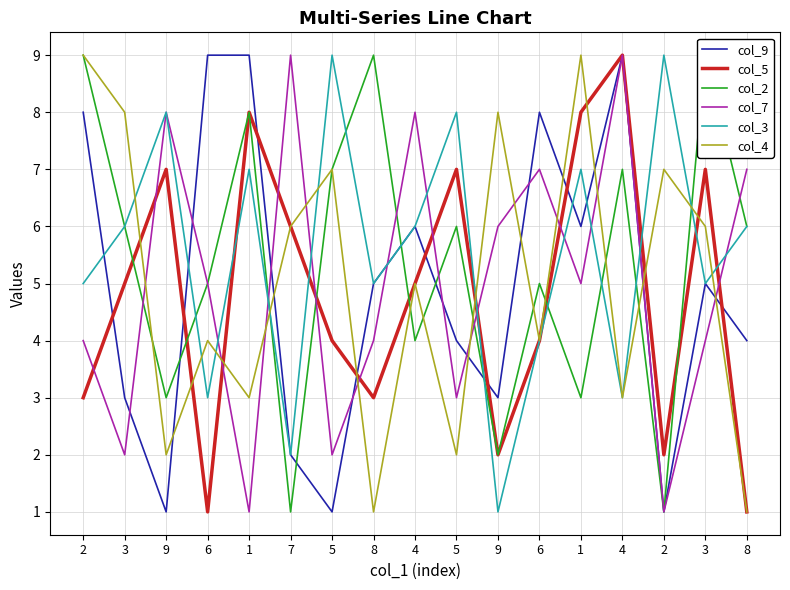

What is the total value across all series at 8?

27